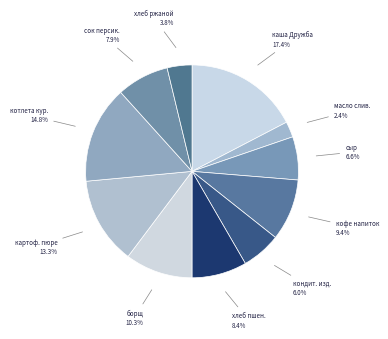

To the nearest percent, what is the average slice percentage?

9%